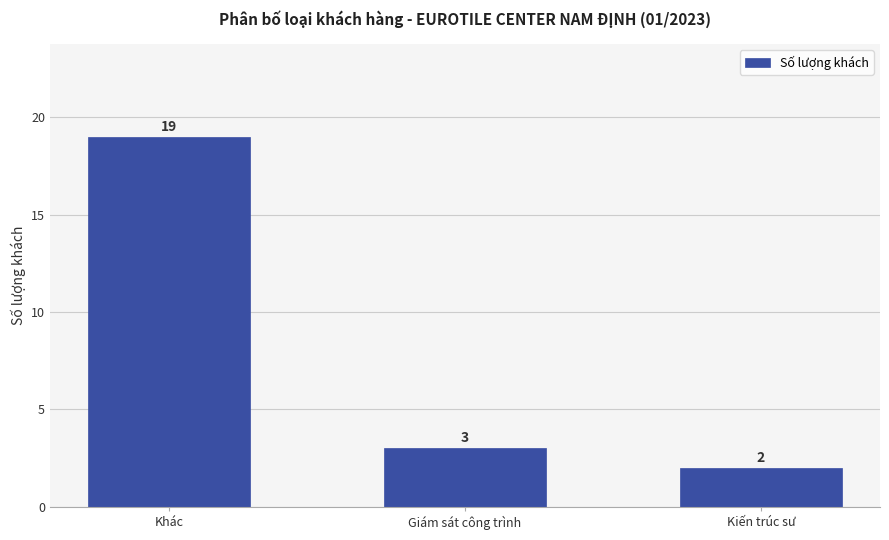

The value at Khác is 9. True or false?

False